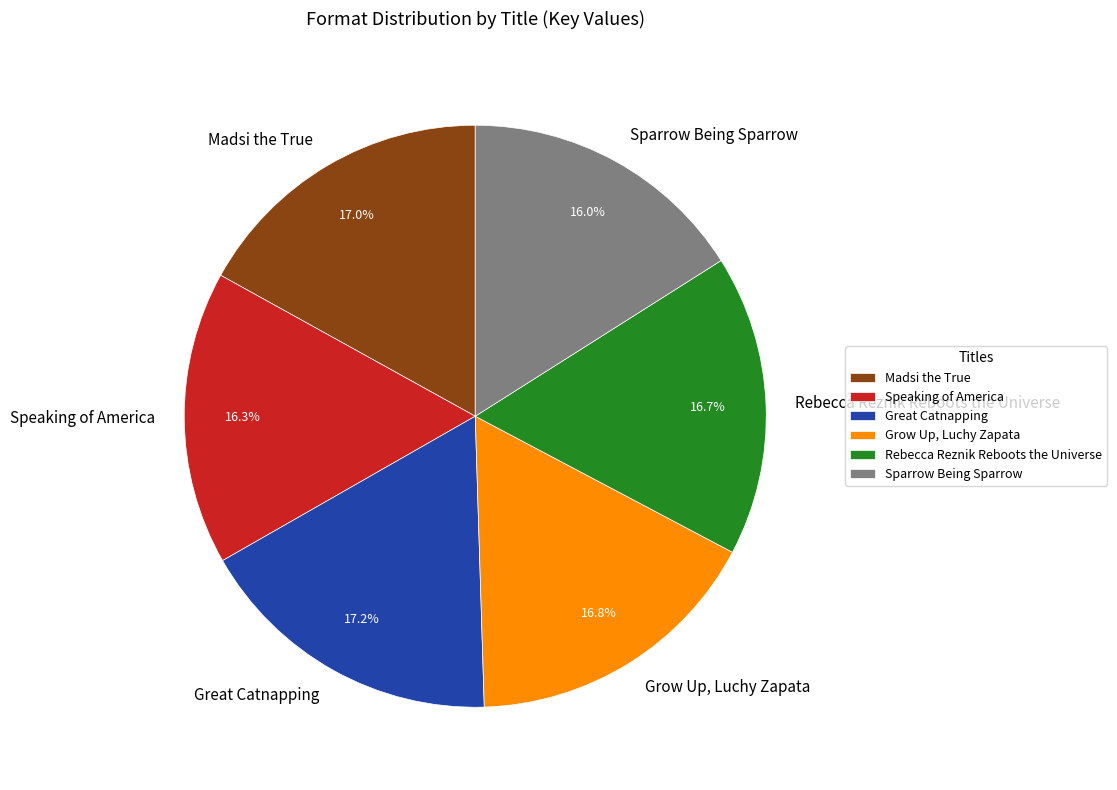

How many segments does this pie chart have?

6